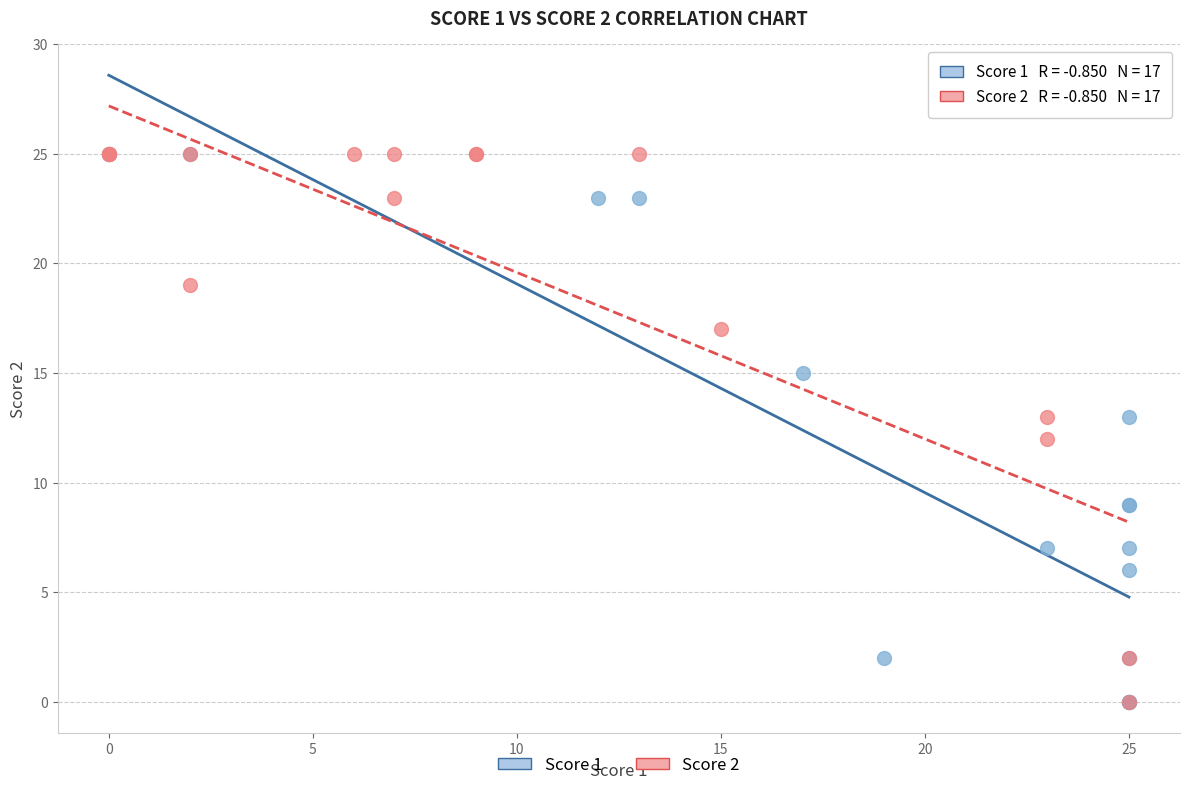

What are all the series names shown in the legend?

Score 1, Score 2